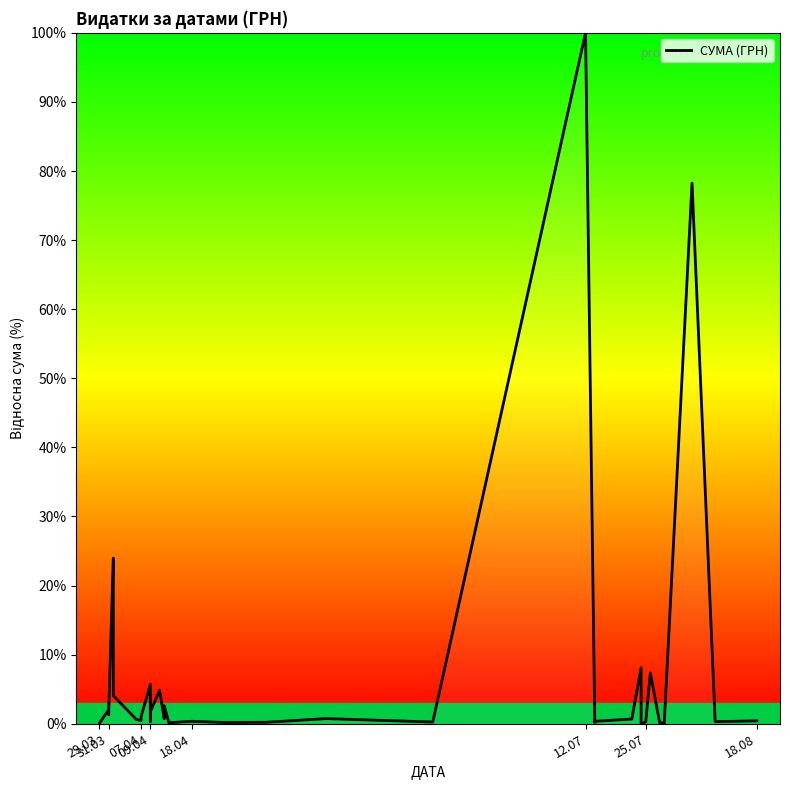

What is the value of the 15th point from the left?

0.3